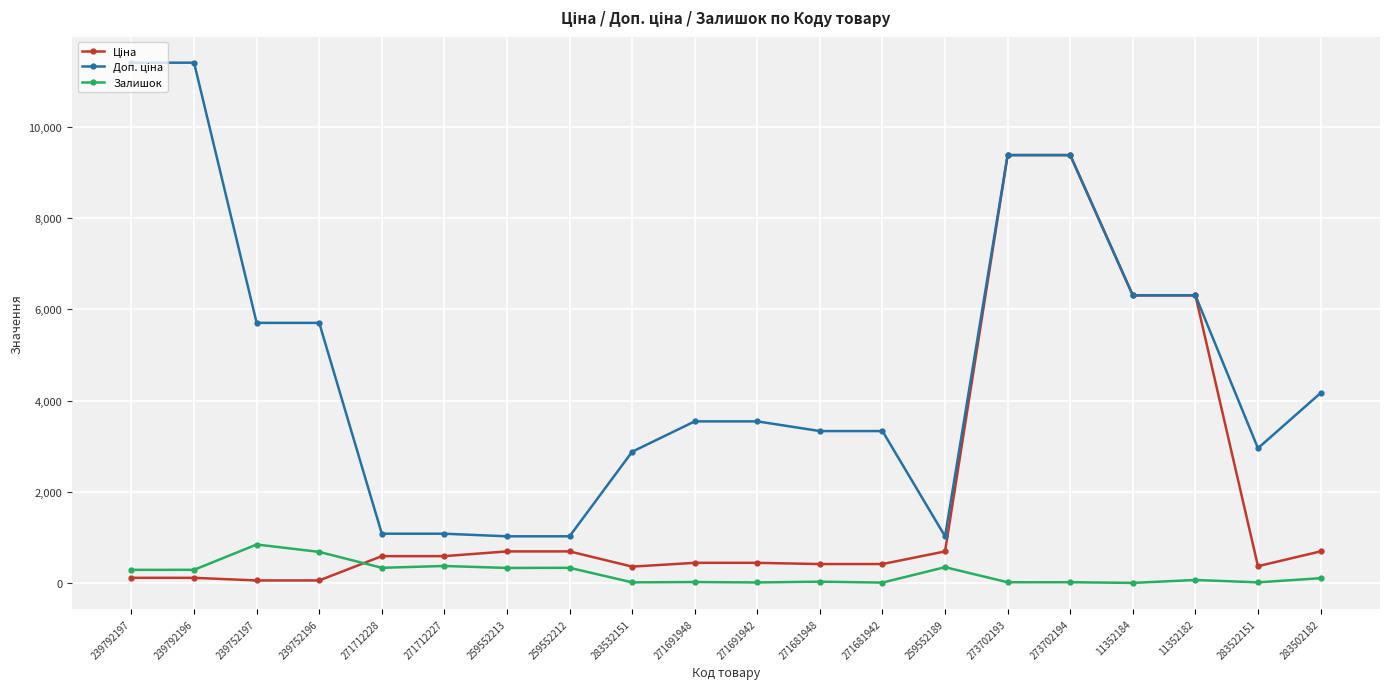

What is the approximate value of Залишок at 259552213?

331.0